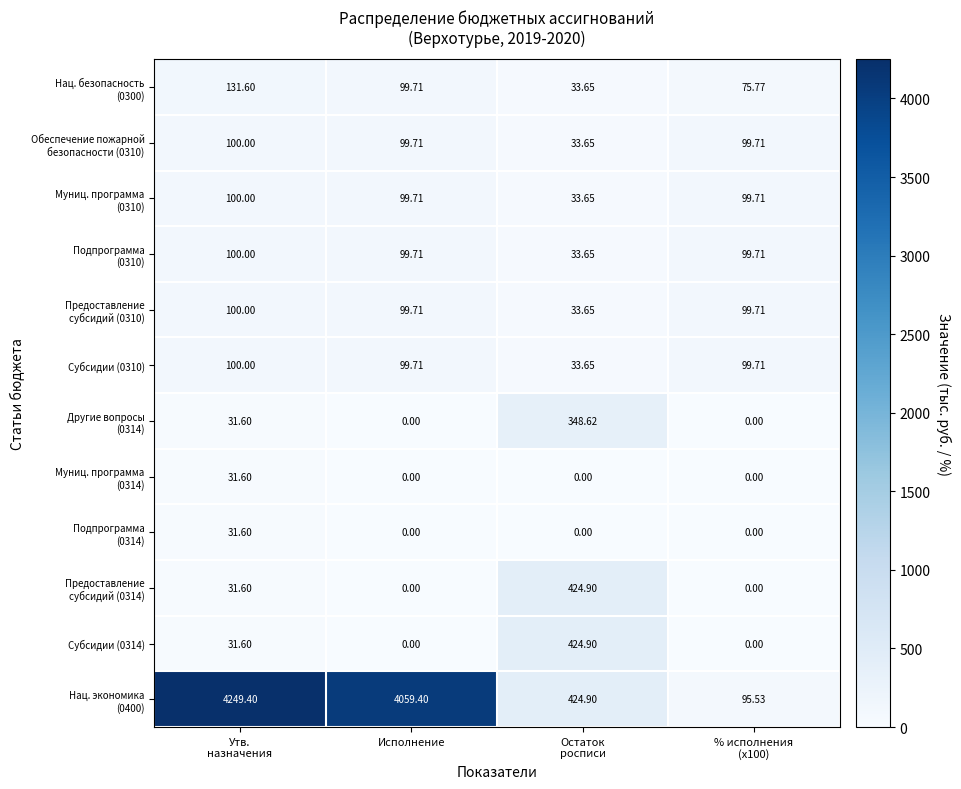

What is the difference between the highest and lowest values at % исполнения
(x100)?

99.7